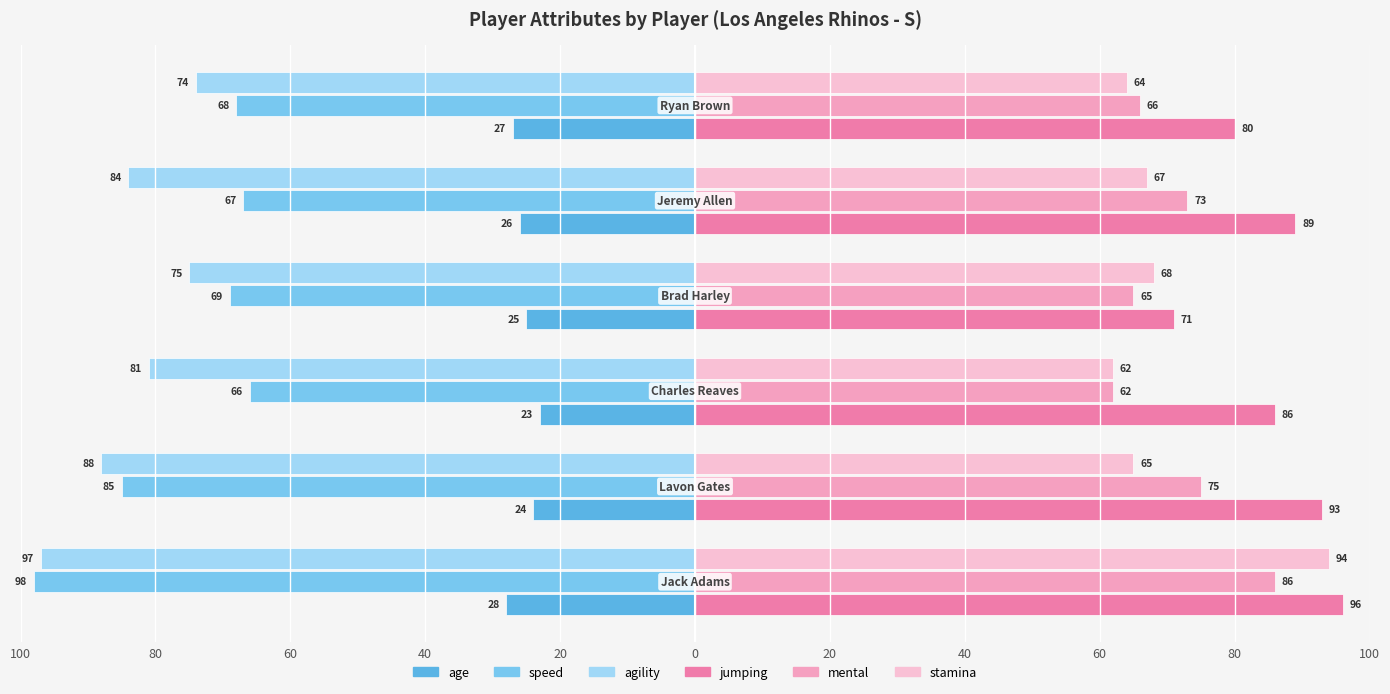

How many age values are between -27 and -24?

4